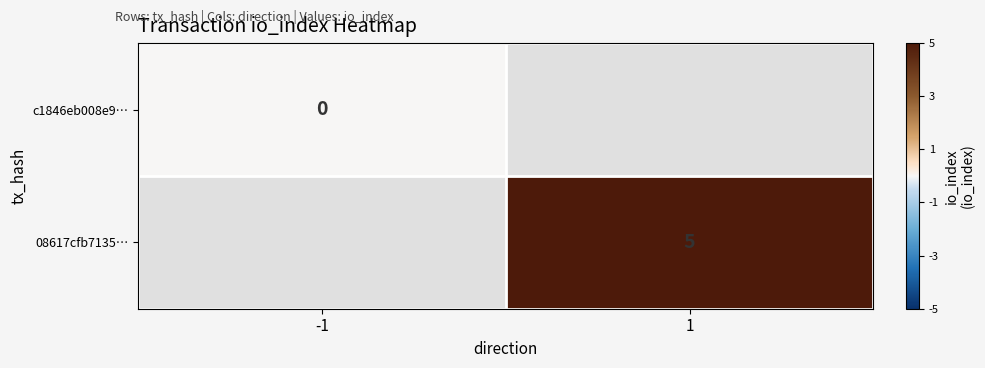

Is it true that 08617cfb7135… equals 5 at 1?

True